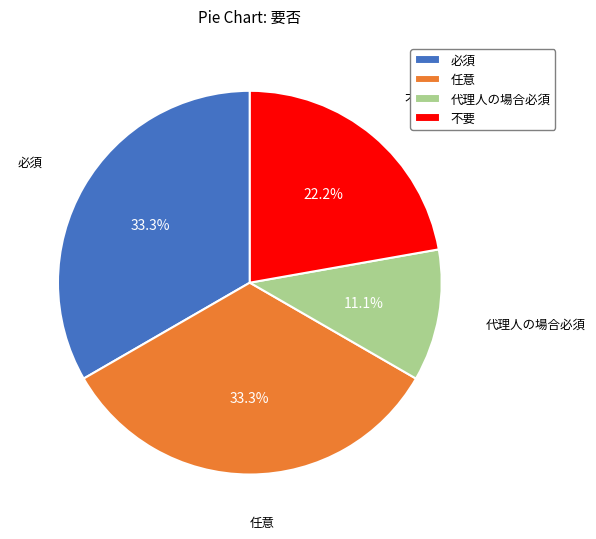

What is the smallest slice in the pie chart?

代理人の場合必須